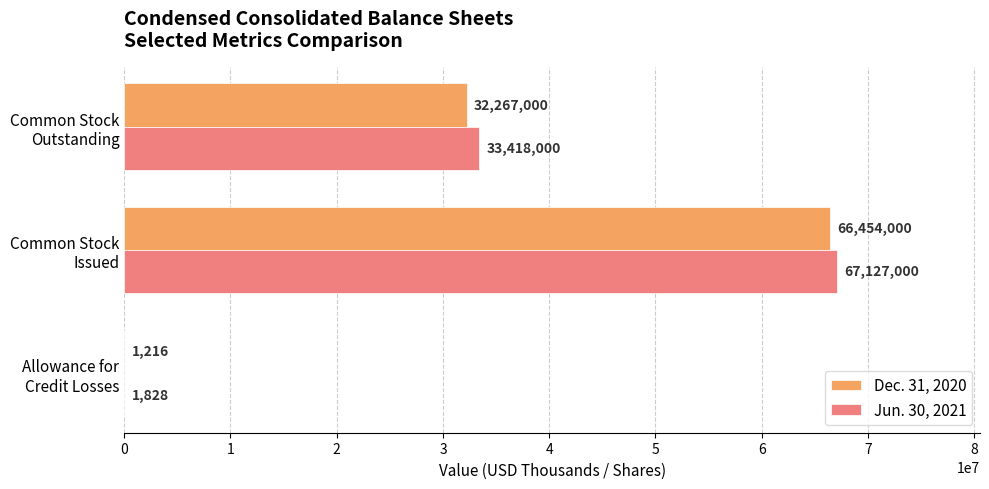

What is the sum of all Jun. 30, 2021 values?

100546828